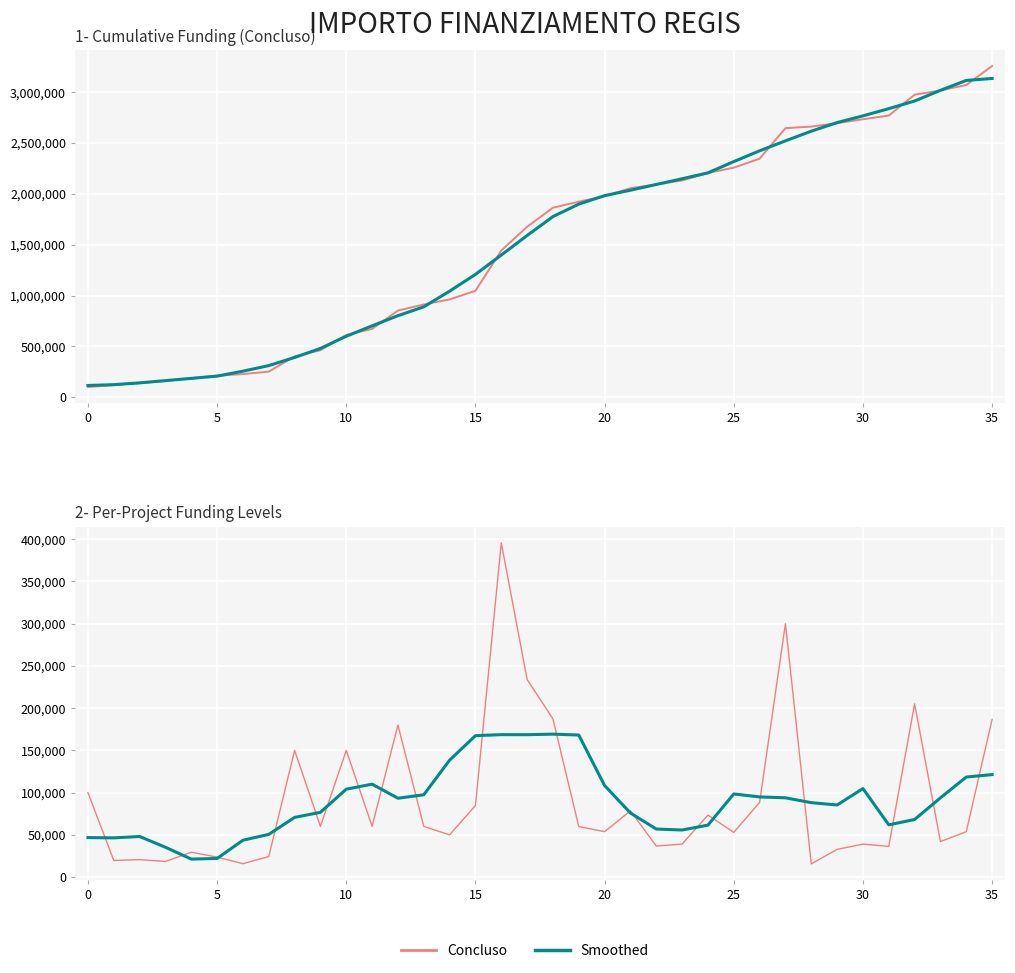

Between 24 and 27, which series saw the biggest shift?

Concluso (cumulative)